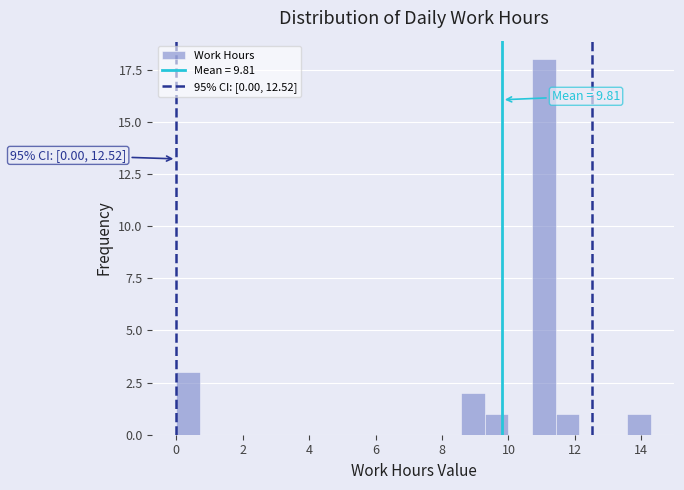

Read against the x-axis, roughly where is the centre of the tallest bar?

11.0